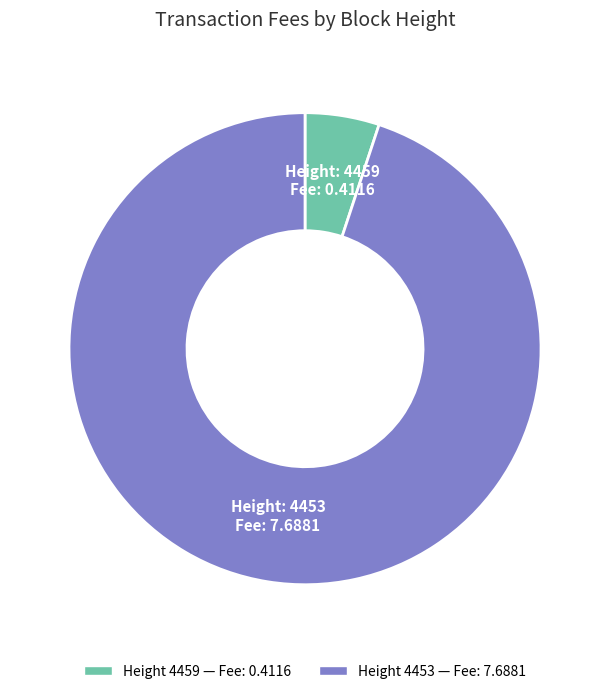

Does any single category account for the majority?

Yes